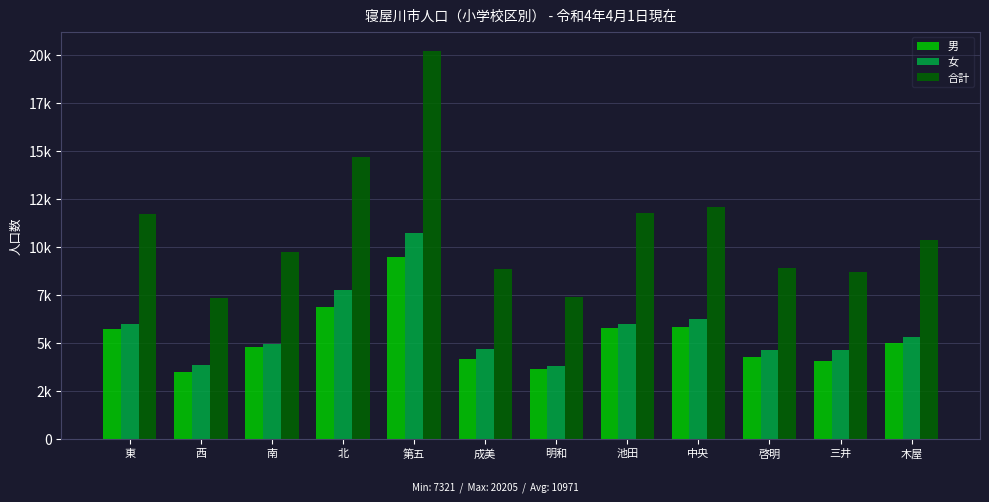

What is the sum of the 女 values at 南 and 東?

10928